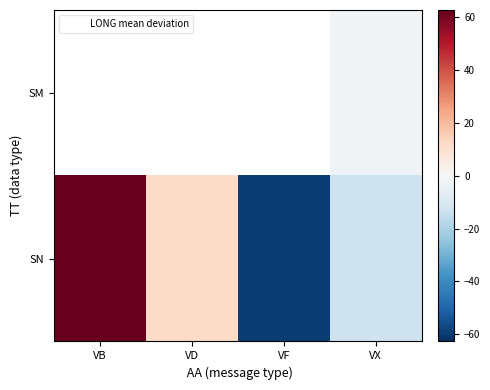

At which label does SN reach its peak?

VB